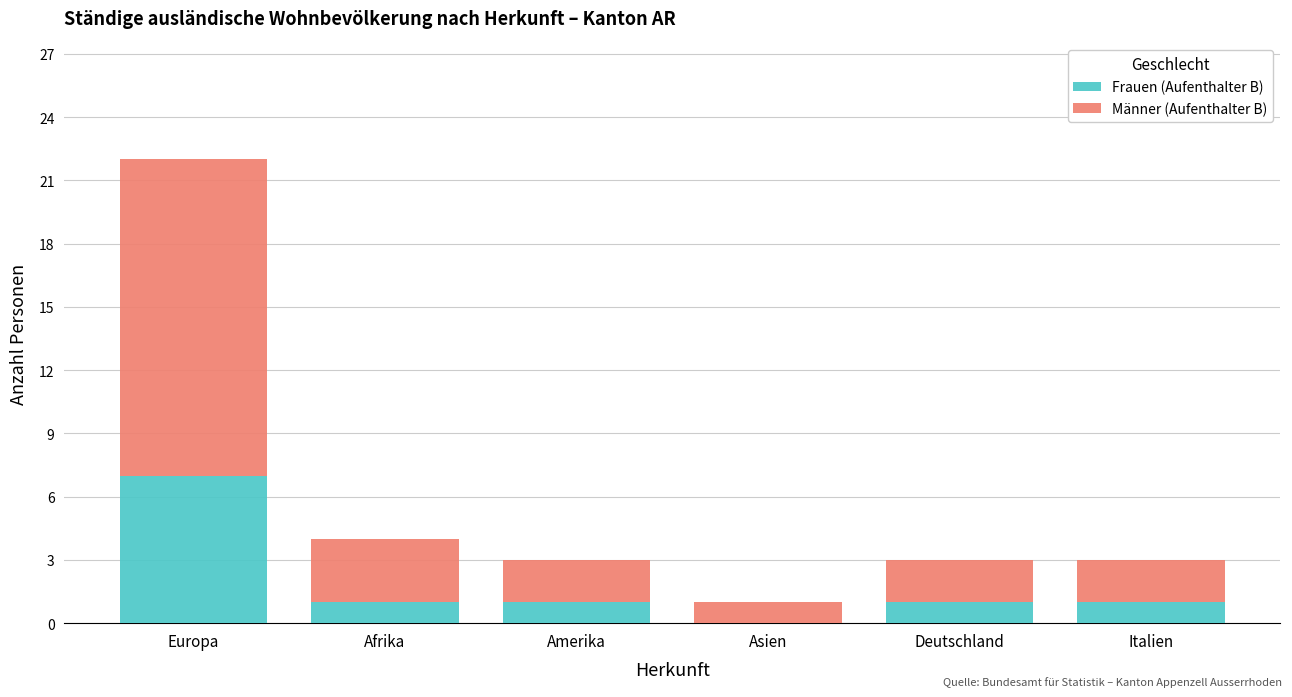

At which label does Frauen (Aufenthalter B) reach its peak?

Europa